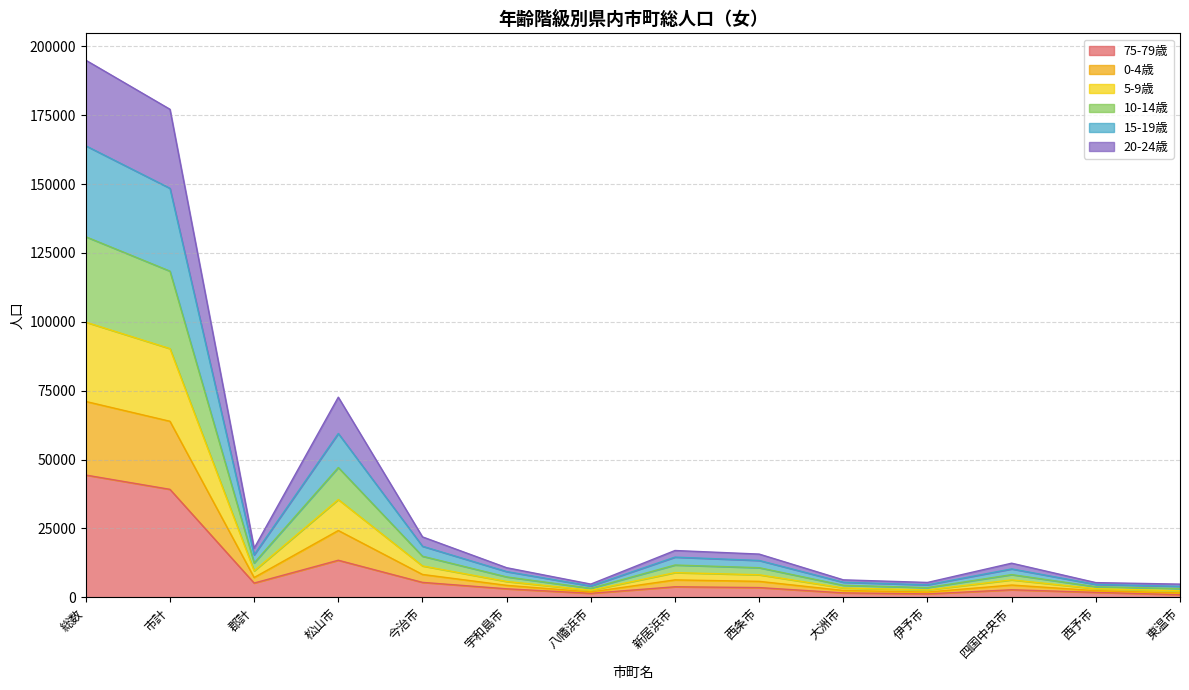

Which category has the highest value in the 75-79歳 series?

総数